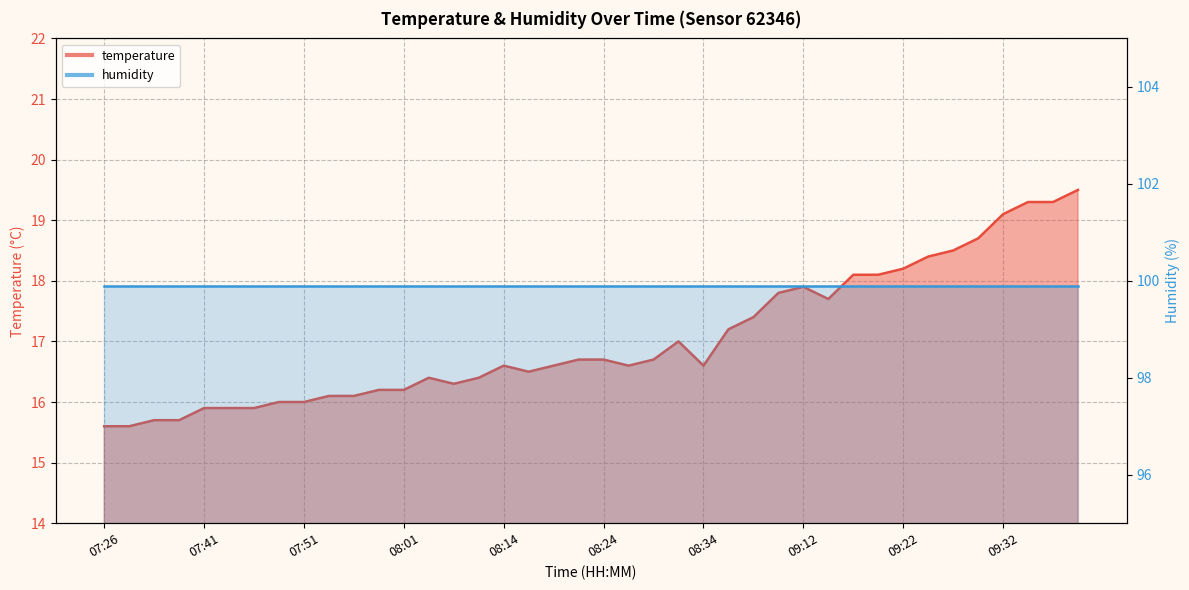

What is the difference between the maximum and minimum values?

3.9